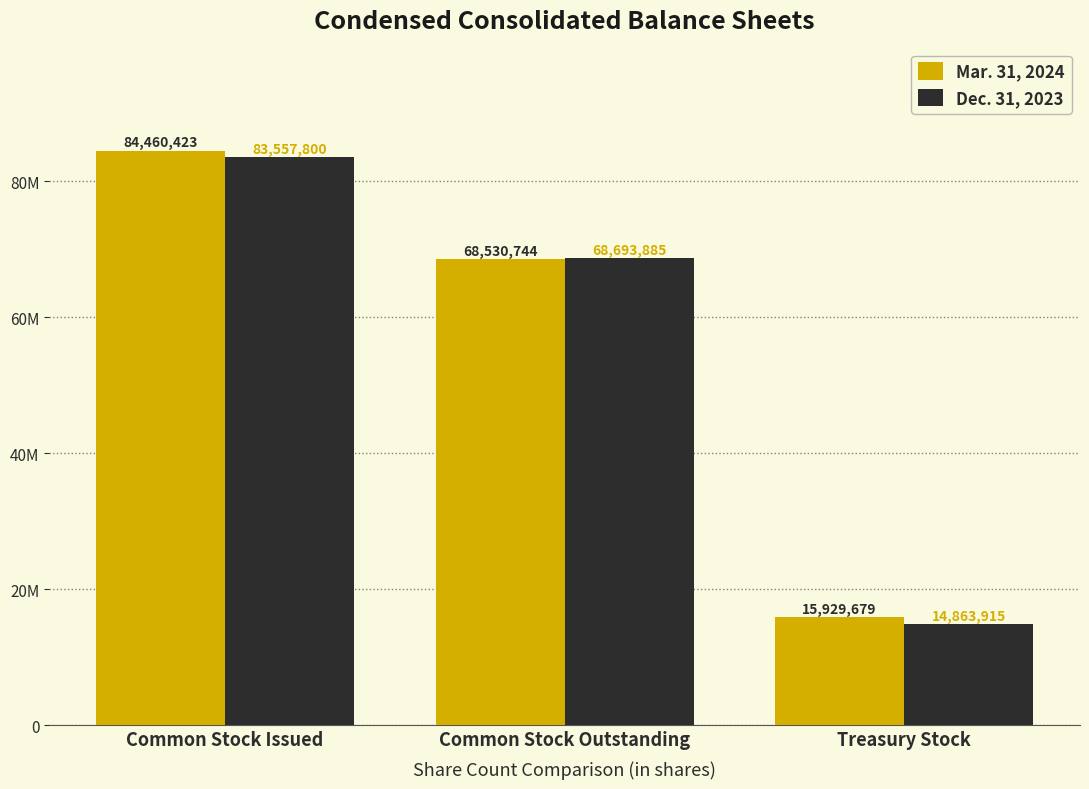

Does the chart contain stacked bars?

No